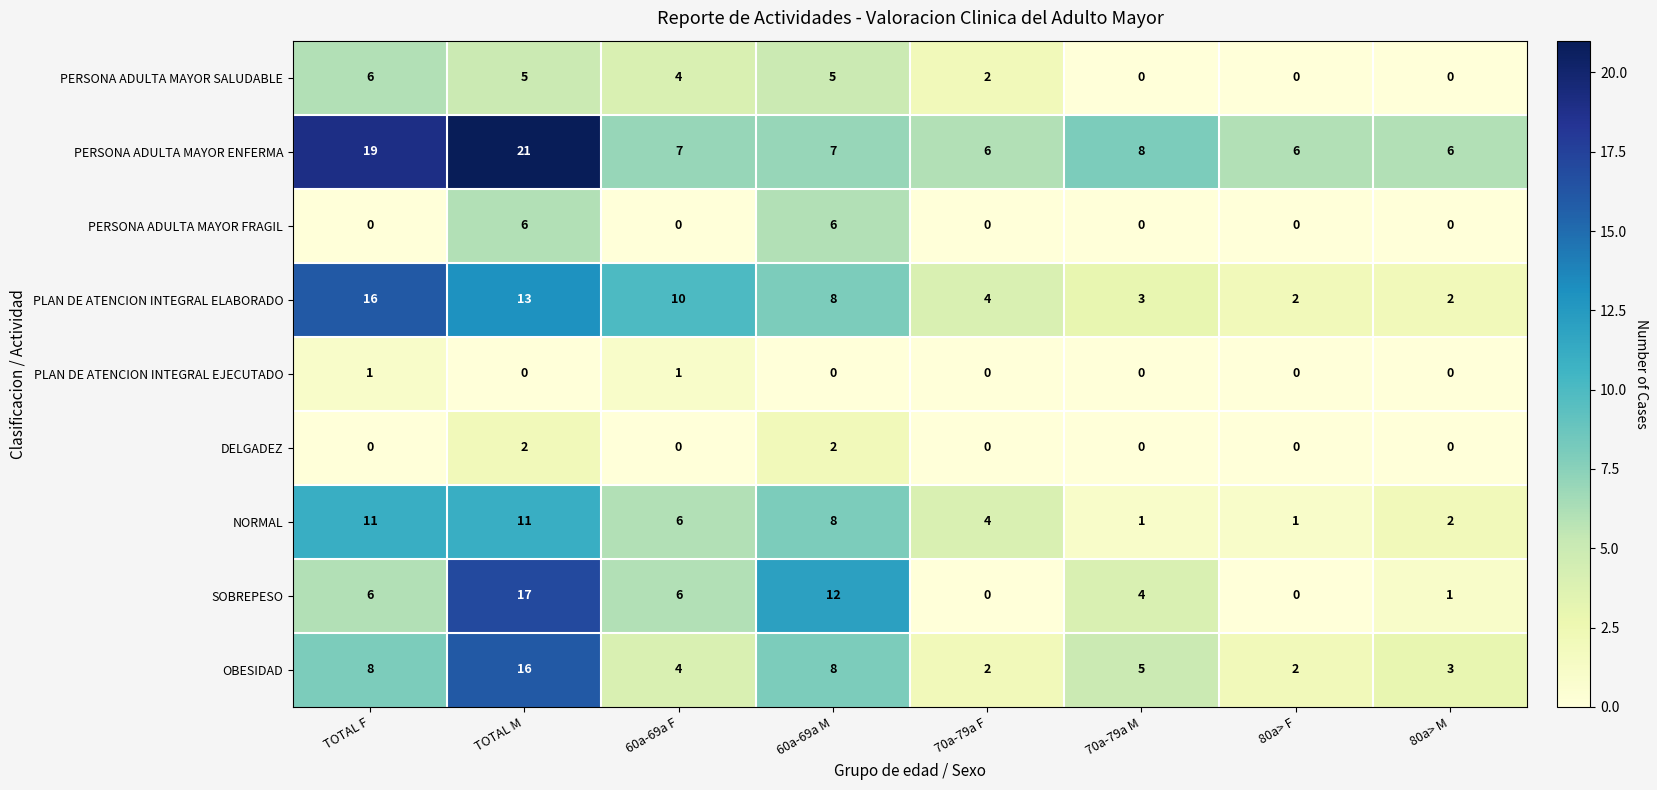

What is the maximum value for PERSONA ADULTA MAYOR FRAGIL?

6